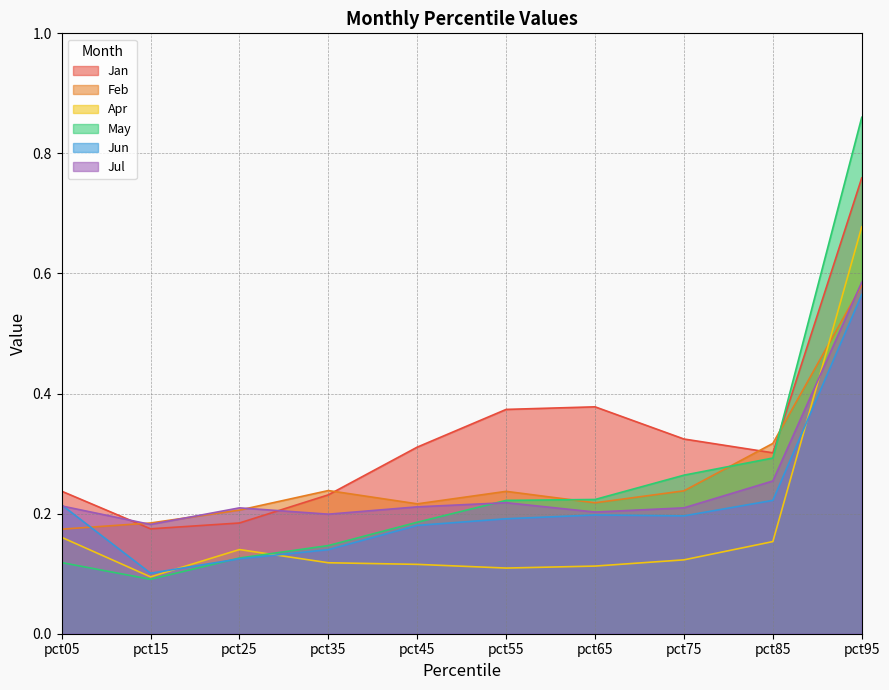

True or false: Jun has a value of 0.1 at pct05.

False